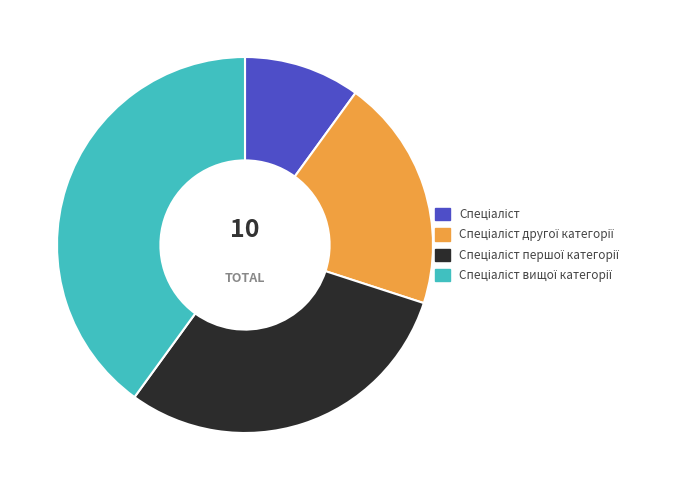

Does any single category account for the majority?

No